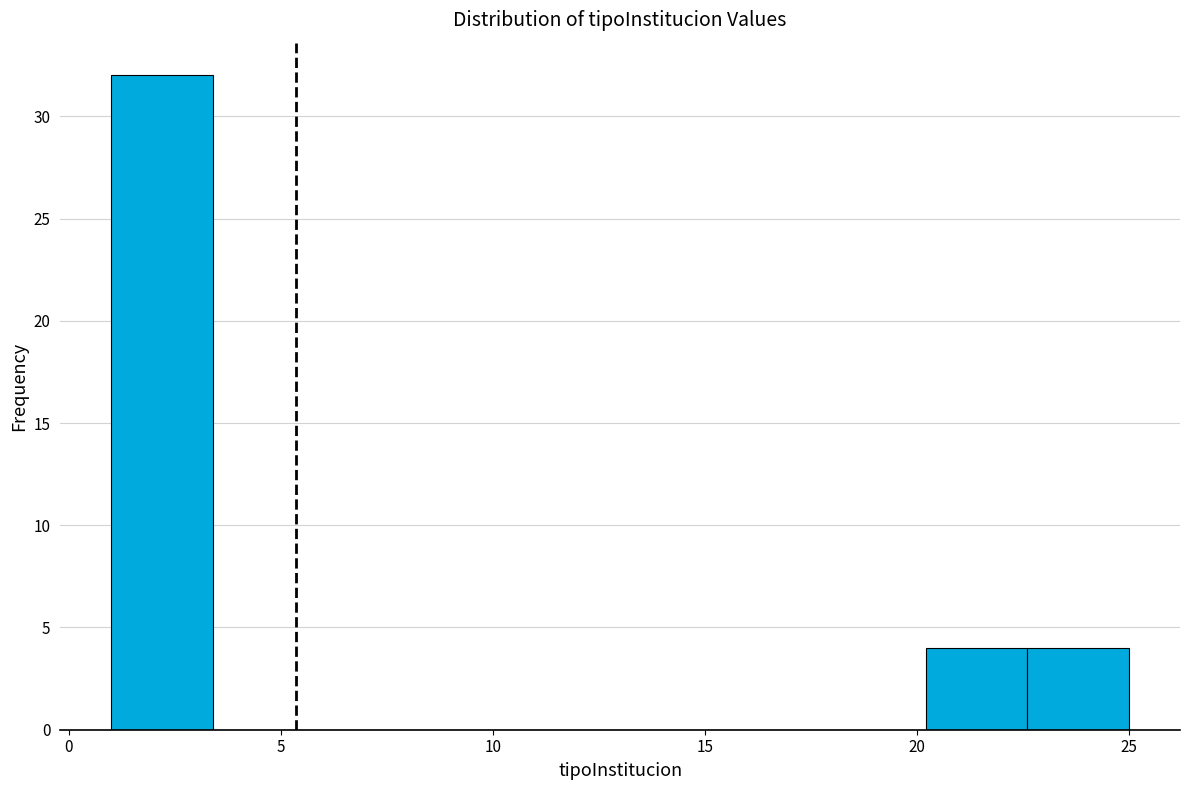

Reading left to right, transcribe this chart: for each bar, give the range it covers on the x-axis and its height. Neither the bar edges nor the heights are printed on the chart, so give them approximately, as read against the axes.

1.0 to 3.4: 32
3.4 to 5.8: 0
5.8 to 8.2: 0
8.2 to 10.6: 0
10.6 to 13.0: 0
13.0 to 15.4: 0
15.4 to 17.8: 0
17.8 to 20.2: 0
20.2 to 22.6: 4
22.6 to 25.0: 4